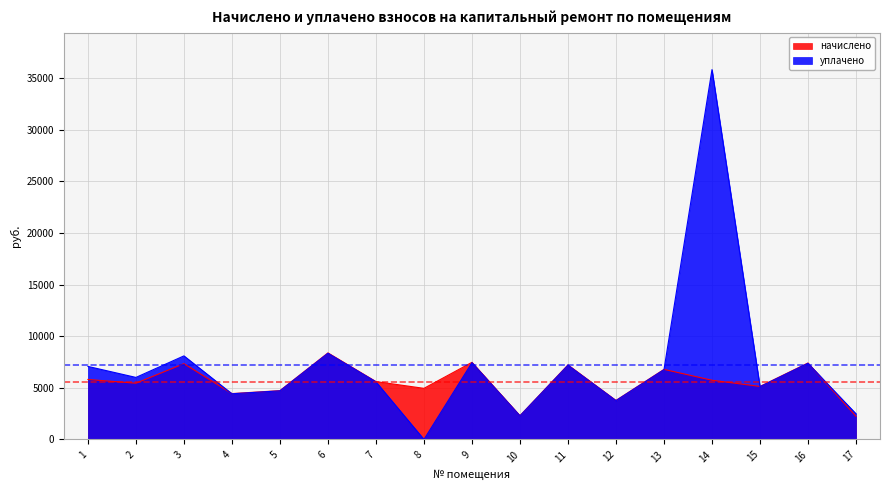

At which label does начислено first exceed 5605?

1